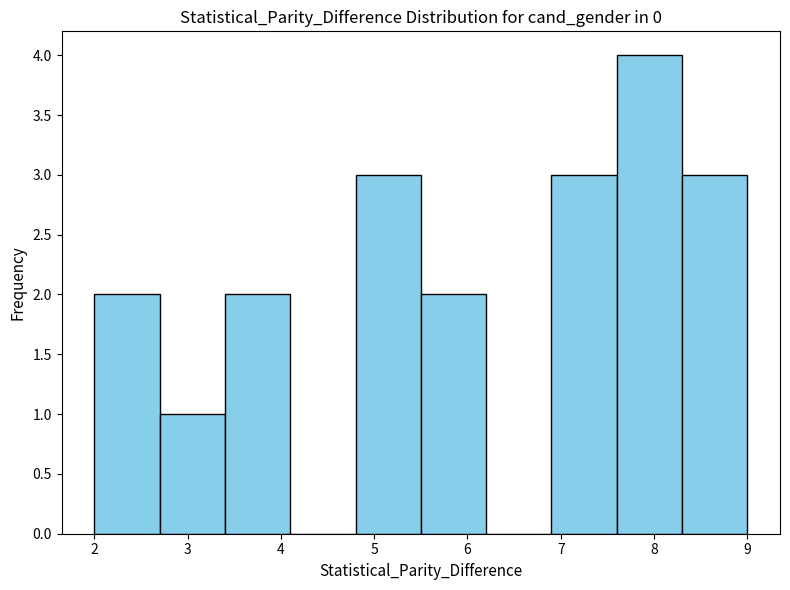

What is the height of the bar covering 7.6 to 8.3 on the x-axis? The values are not printed on the chart, so give them approximately, as read against the axis.

4